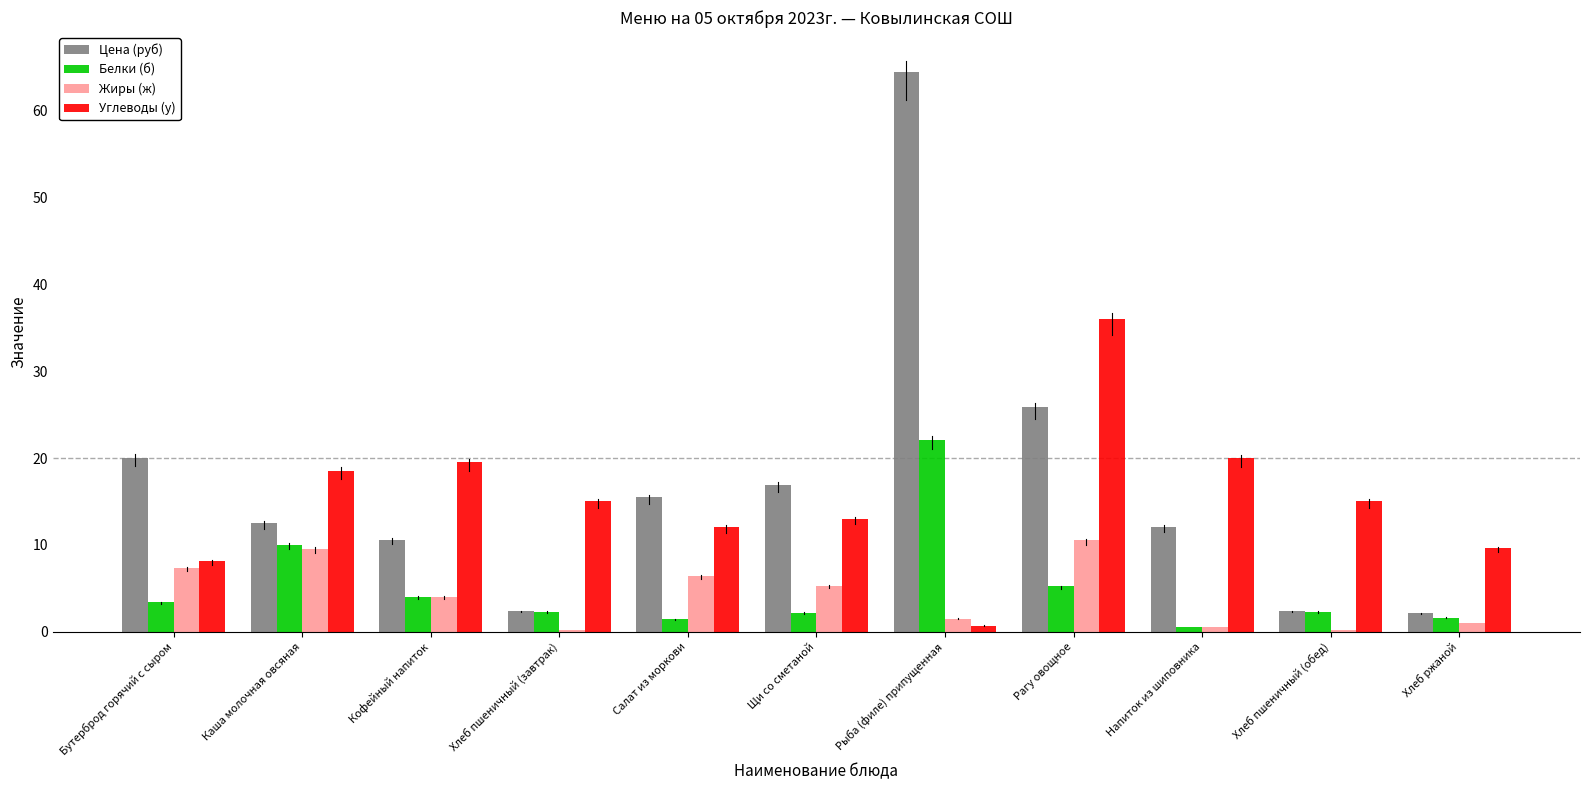

Which series changed the most between Рагу овощное and Напиток из шиповника?

Углеводы (у)